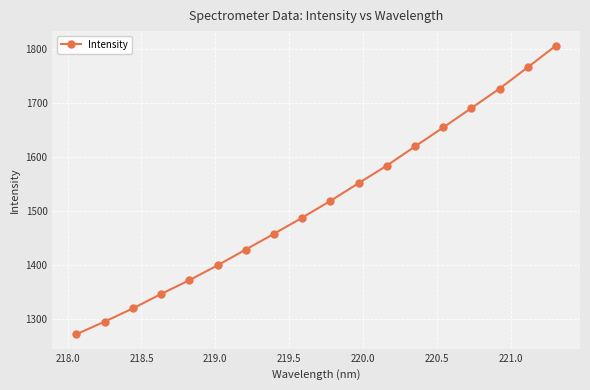

What is the difference between the maximum and minimum values?

534.4